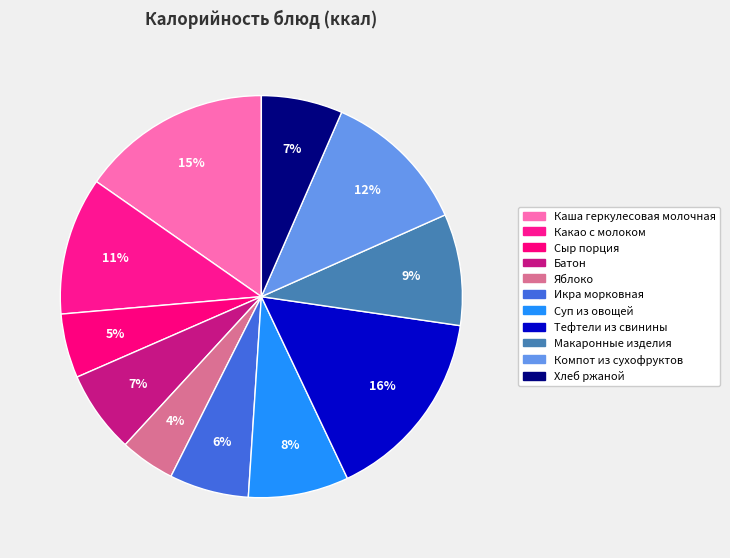

How many segments does this pie chart have?

11